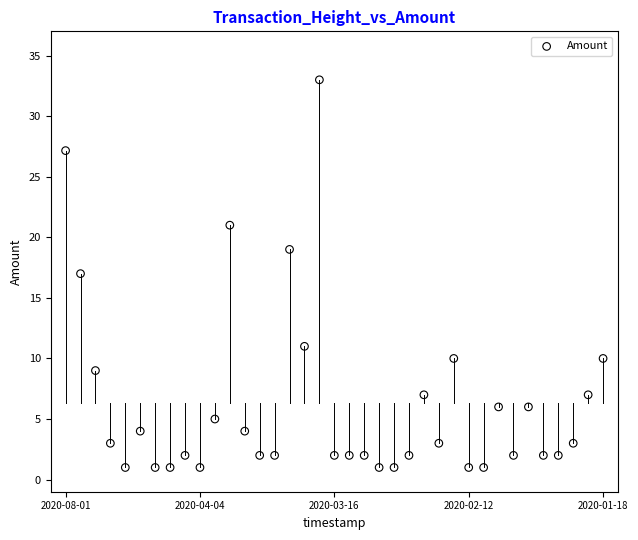

What is the range of Y values (max minus min)?

32.0